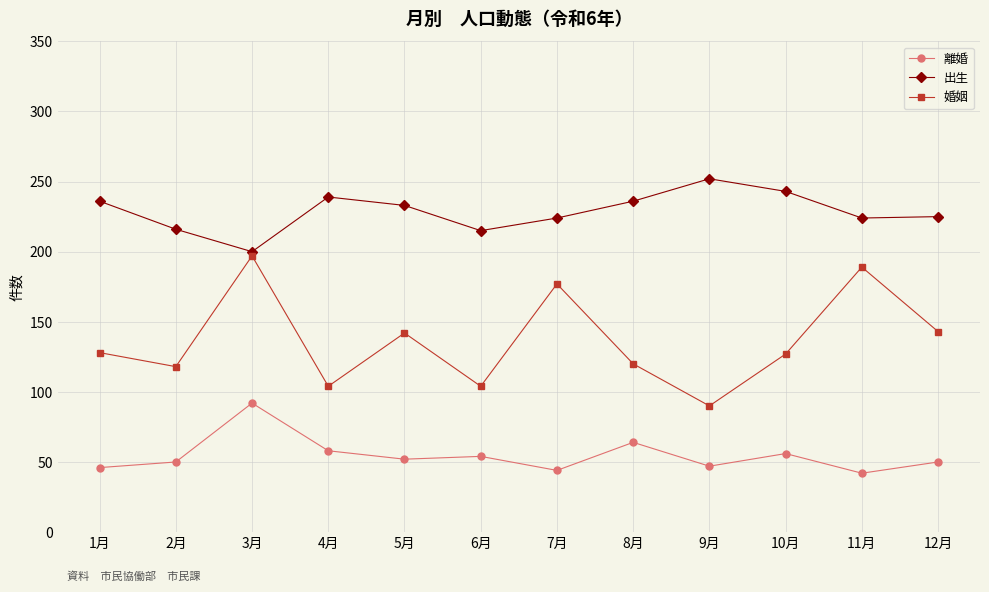

True or false: 婚姻 and 離婚 intersect in this chart.

False